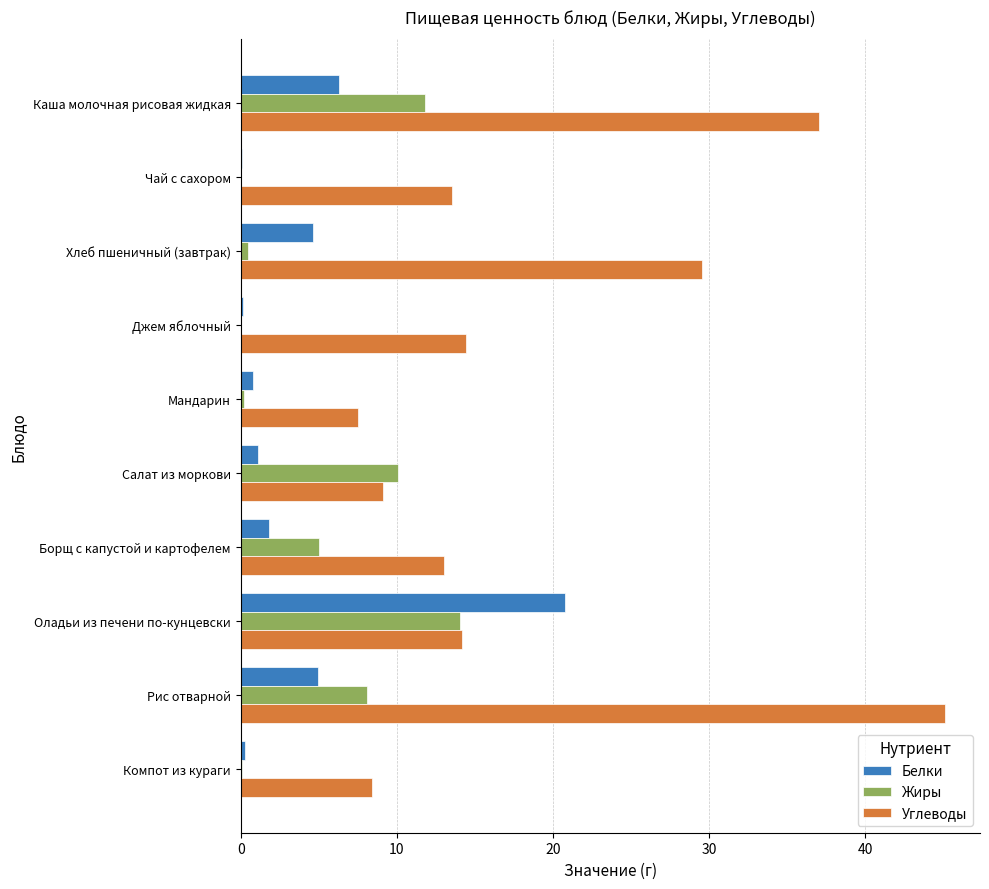

The Белки series shows 2.0 at Рис отварной. True or false?

False